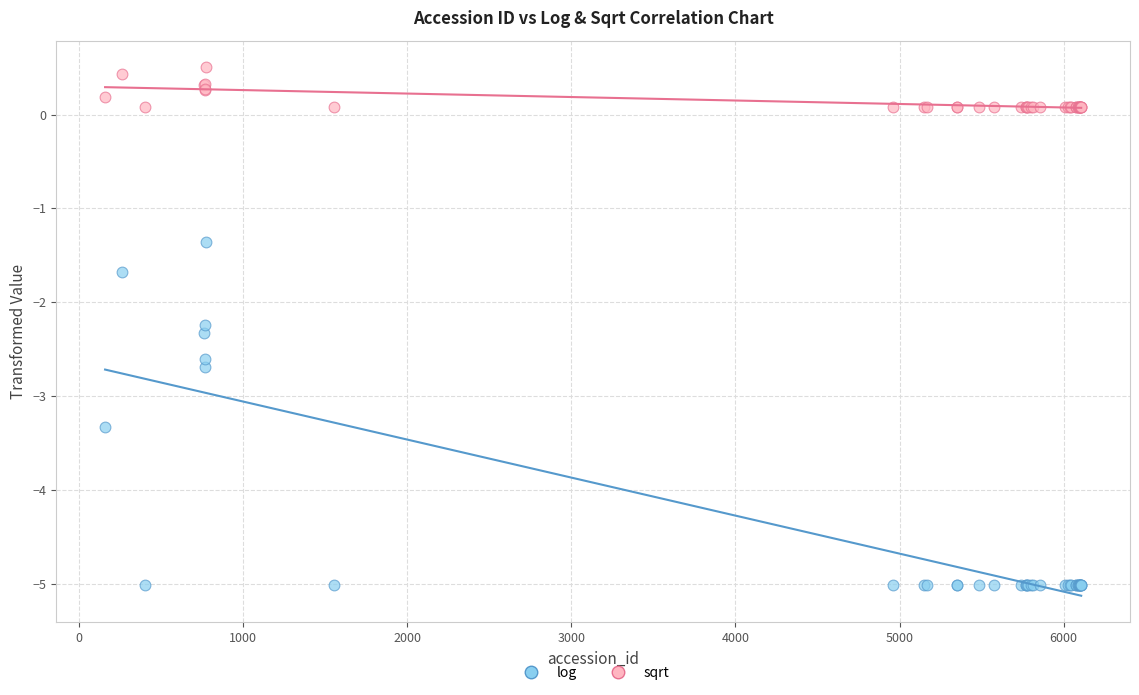

Across all series, what Y value is closest to -2?

-2.2